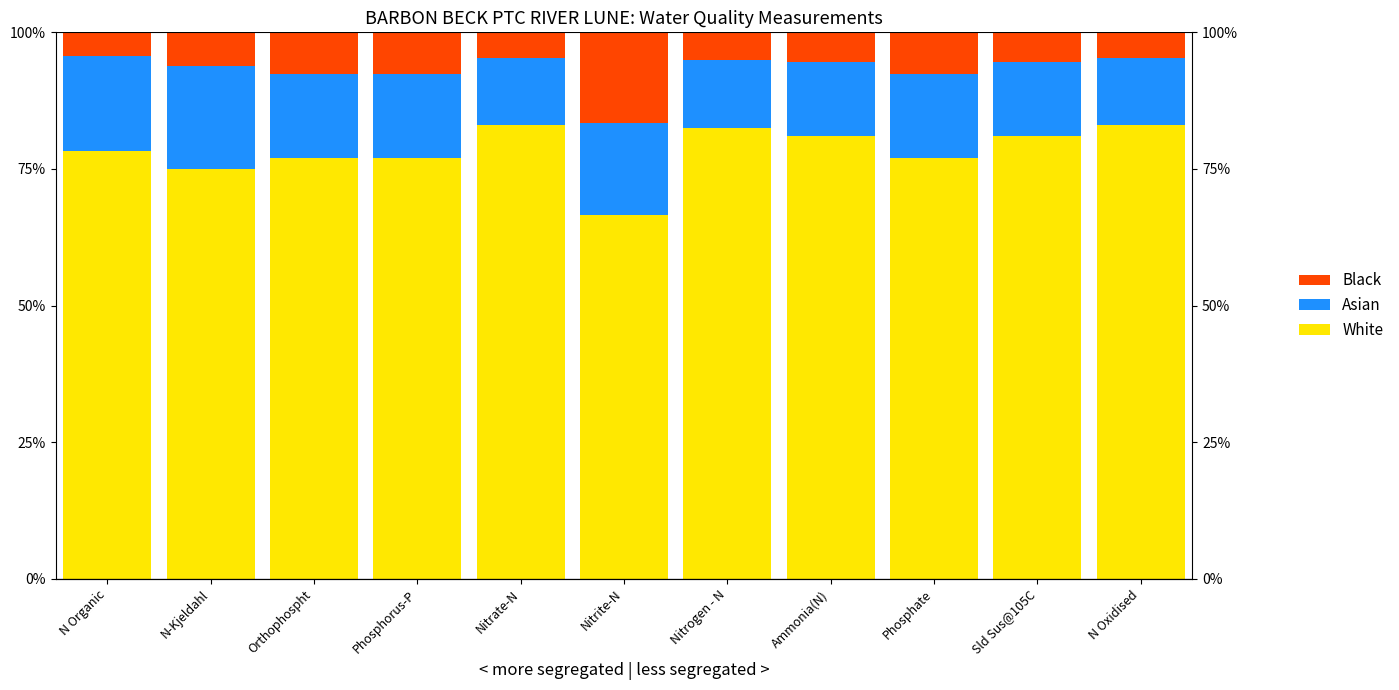

List the series in order of their peak value, lowest first.

Black, Asian, White